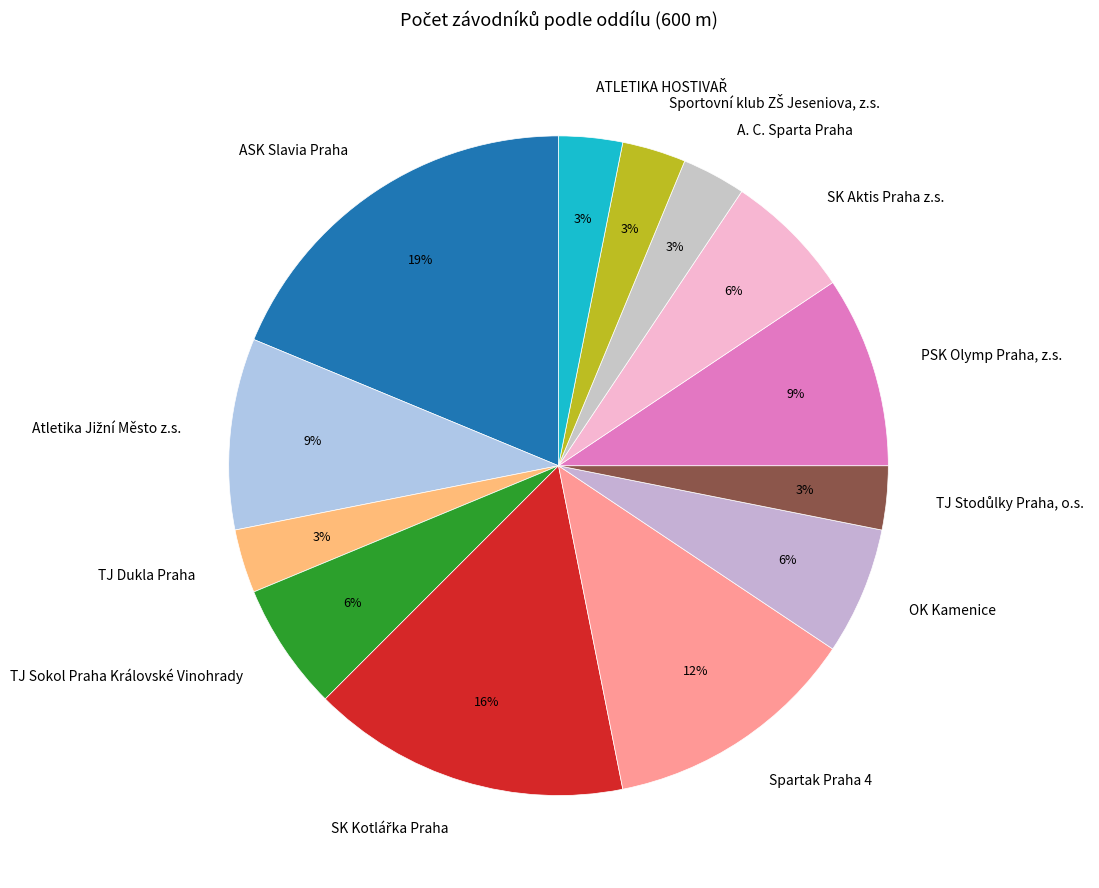

Count the number of slices in the pie.

13